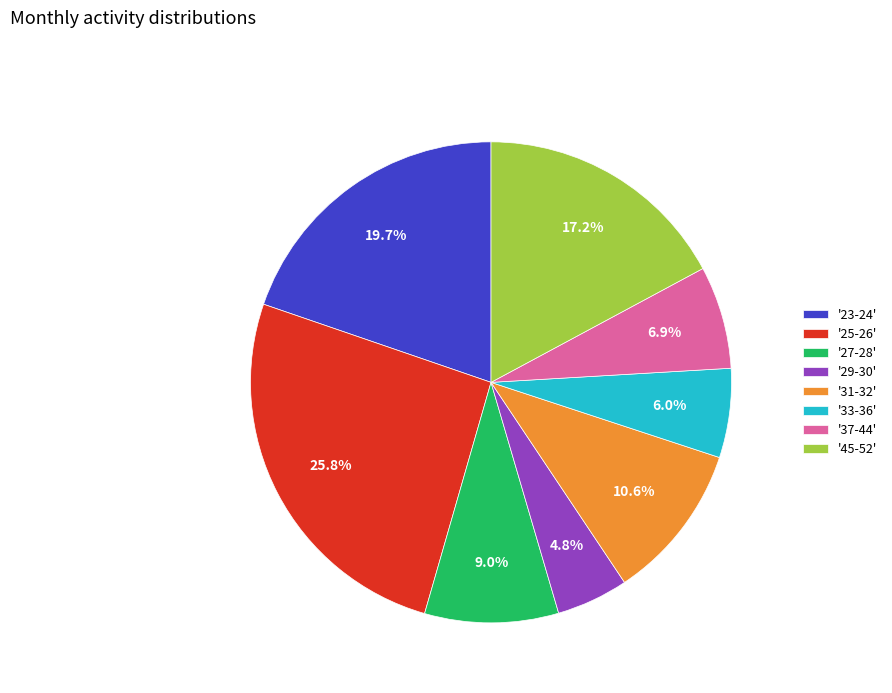

Rank the categories by value from highest to lowest.

'25-26', '23-24', '45-52', '31-32', '27-28', '37-44', '33-36', '29-30'